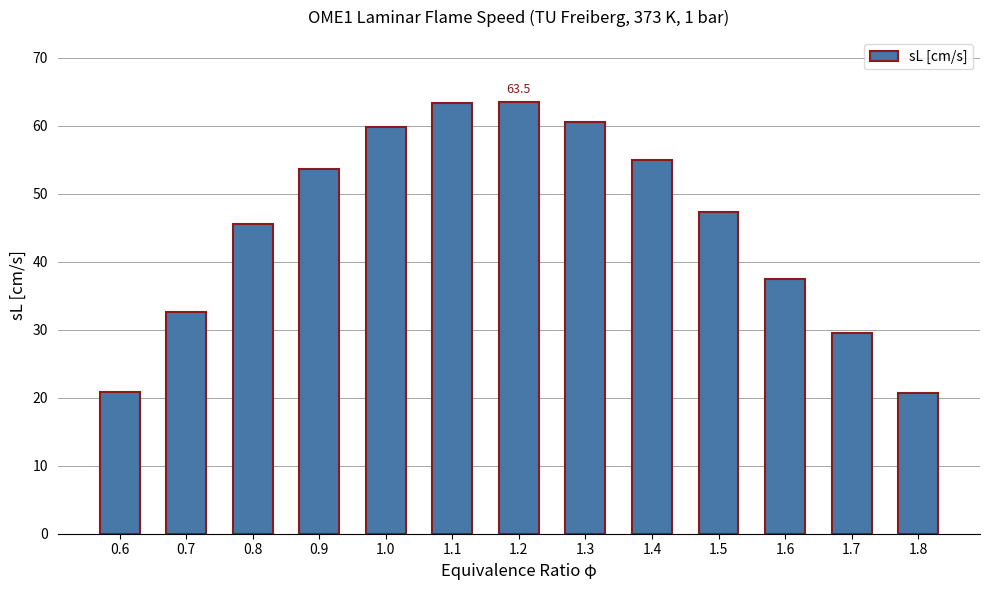

What is the greatest value displayed?

63.5